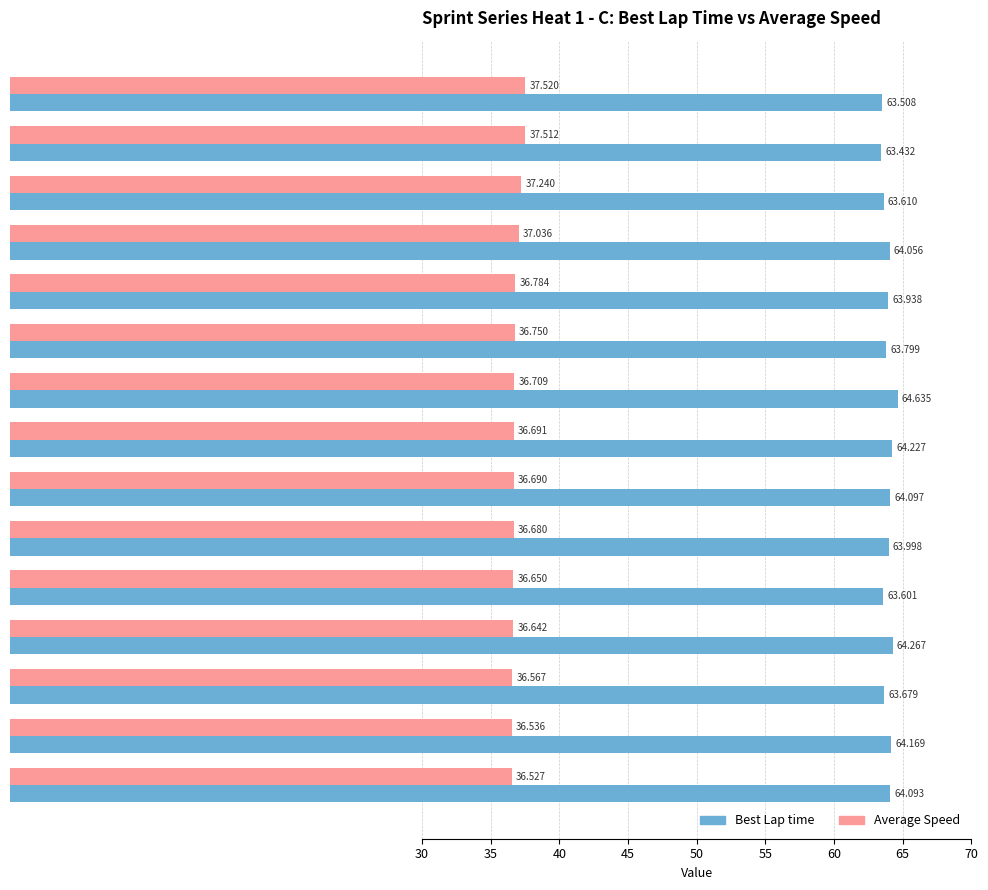

At which category is the sum across all series the highest?

Carl Zhu